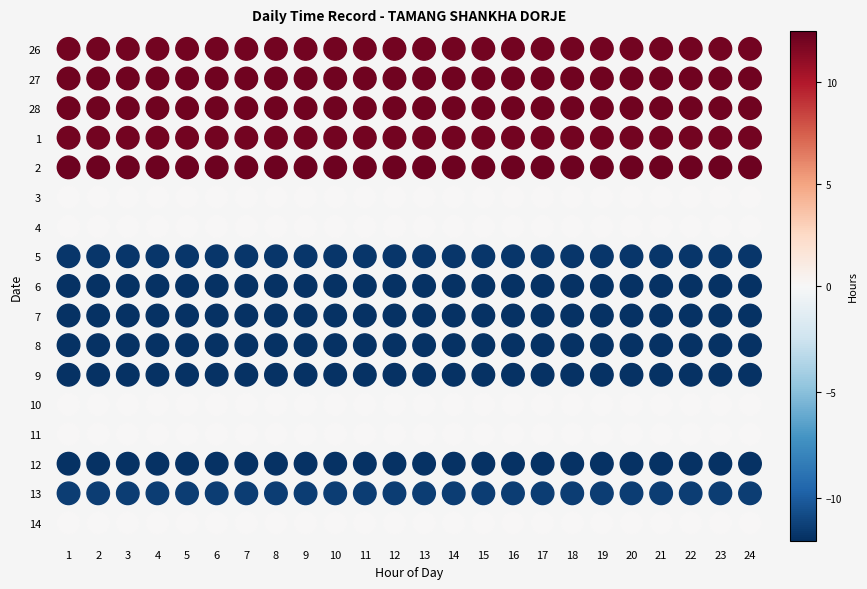

The value of 26 at 20 is 12.1. True or false?

True